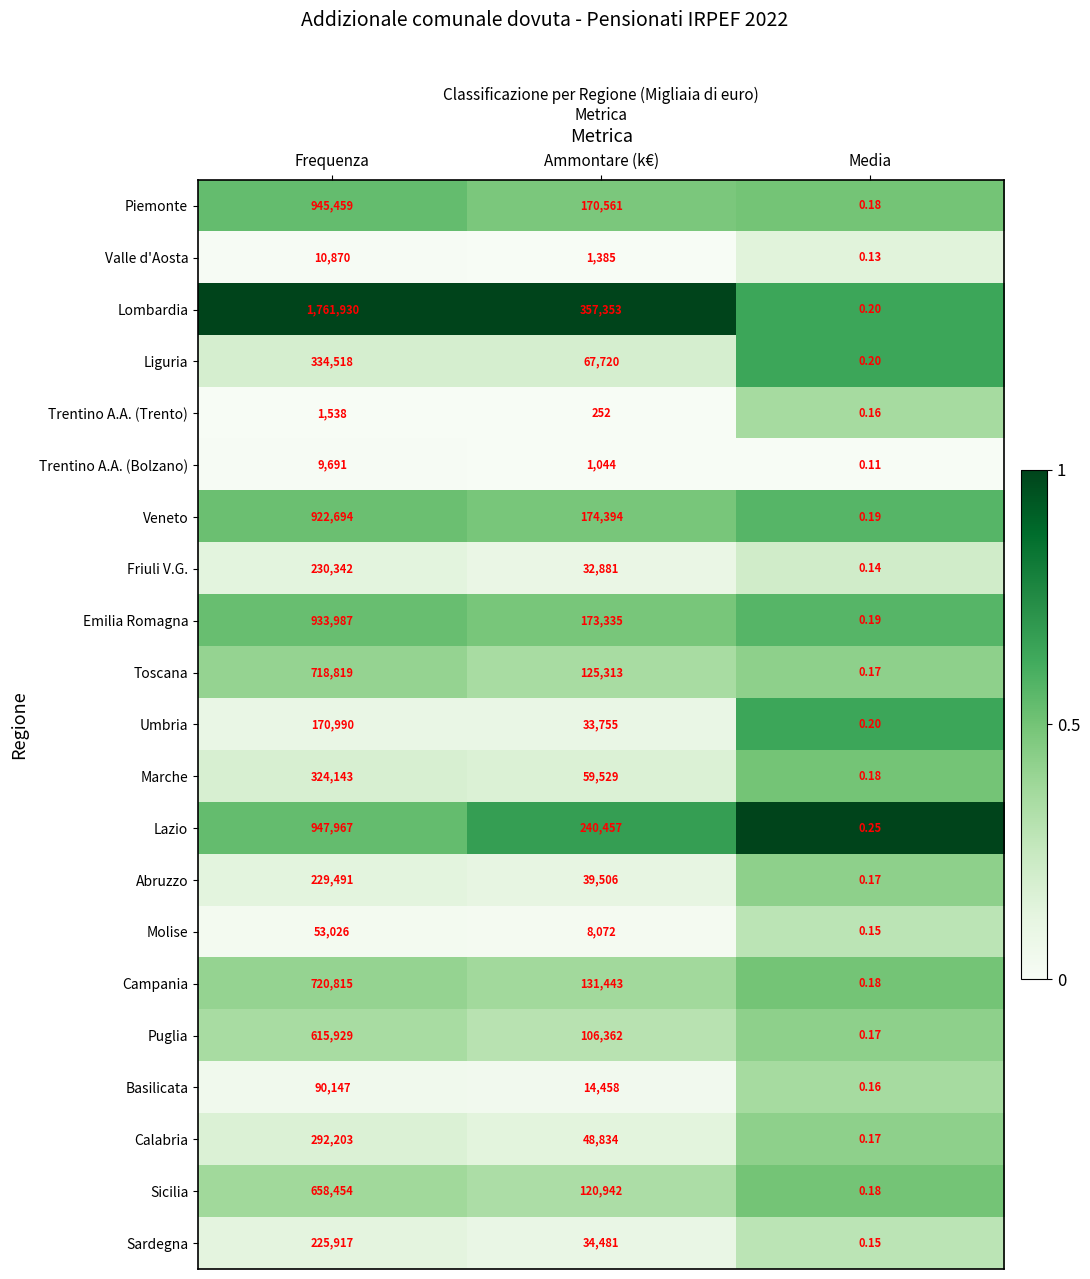

Which series has the widest spread of values?

Lombardia